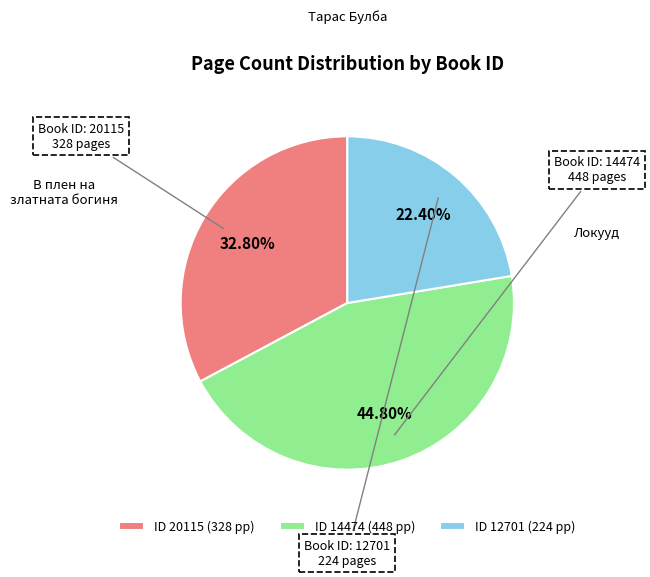

Rank the categories by value from highest to lowest.

ID 14474 (448 pp), ID 20115 (328 pp), ID 12701 (224 pp)